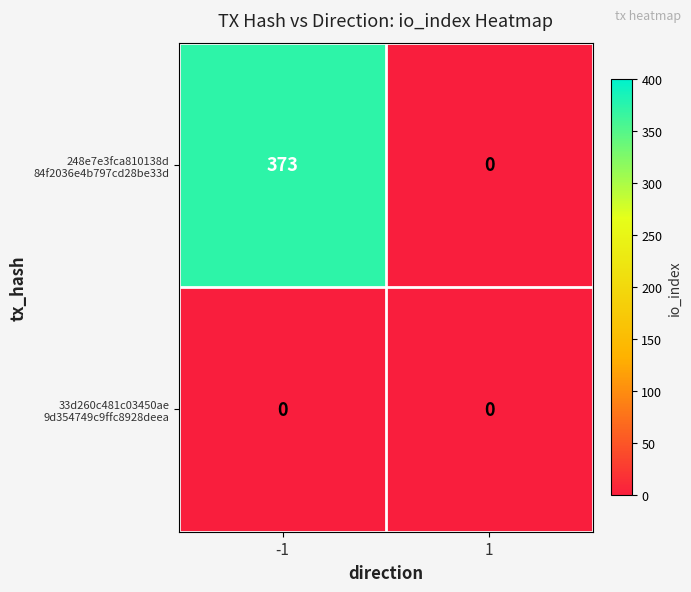

What is the total value across all series at -1?

373